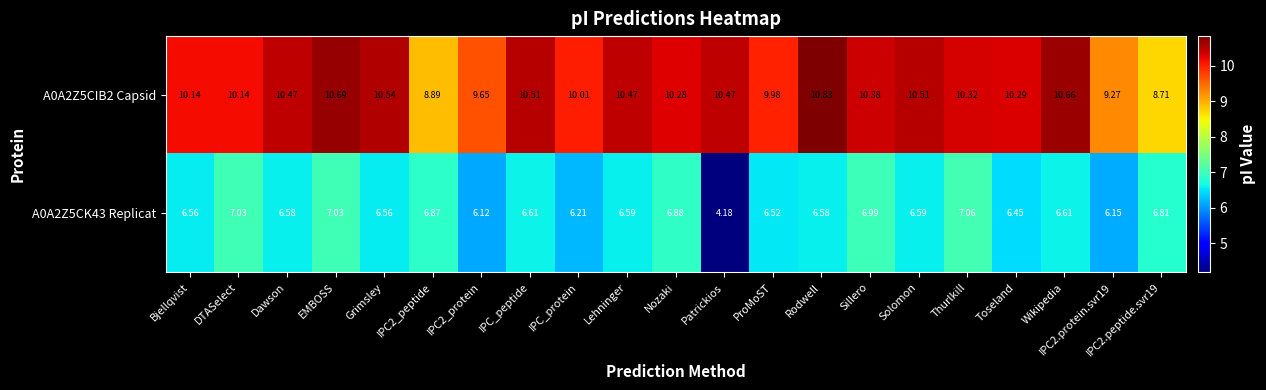

List the series in order of their peak value, lowest first.

A0A2Z5CK43 Replicat, A0A2Z5CIB2 Capsid